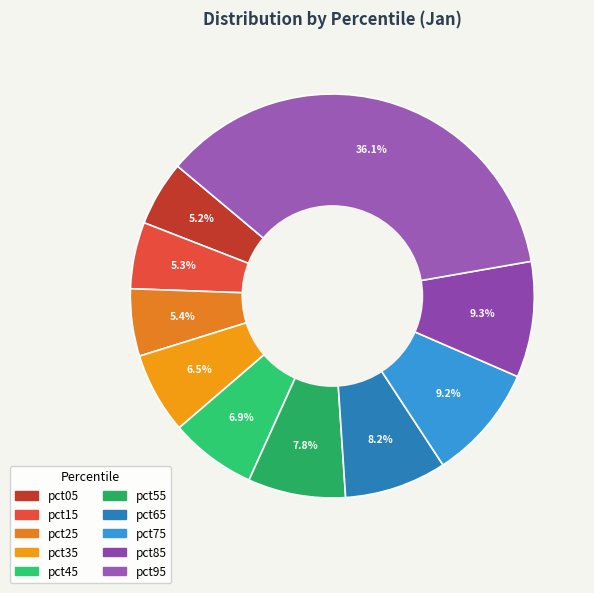

Does pct75 represent more than half of the total?

No